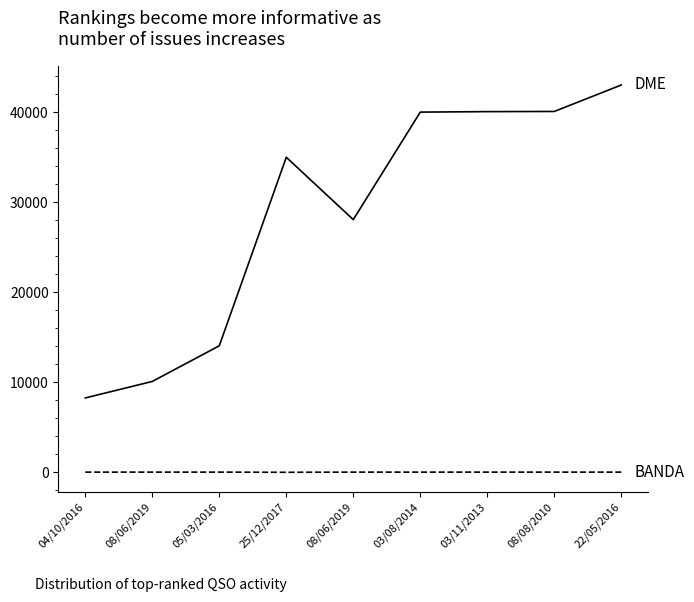

How many lines are shown in the chart?

2